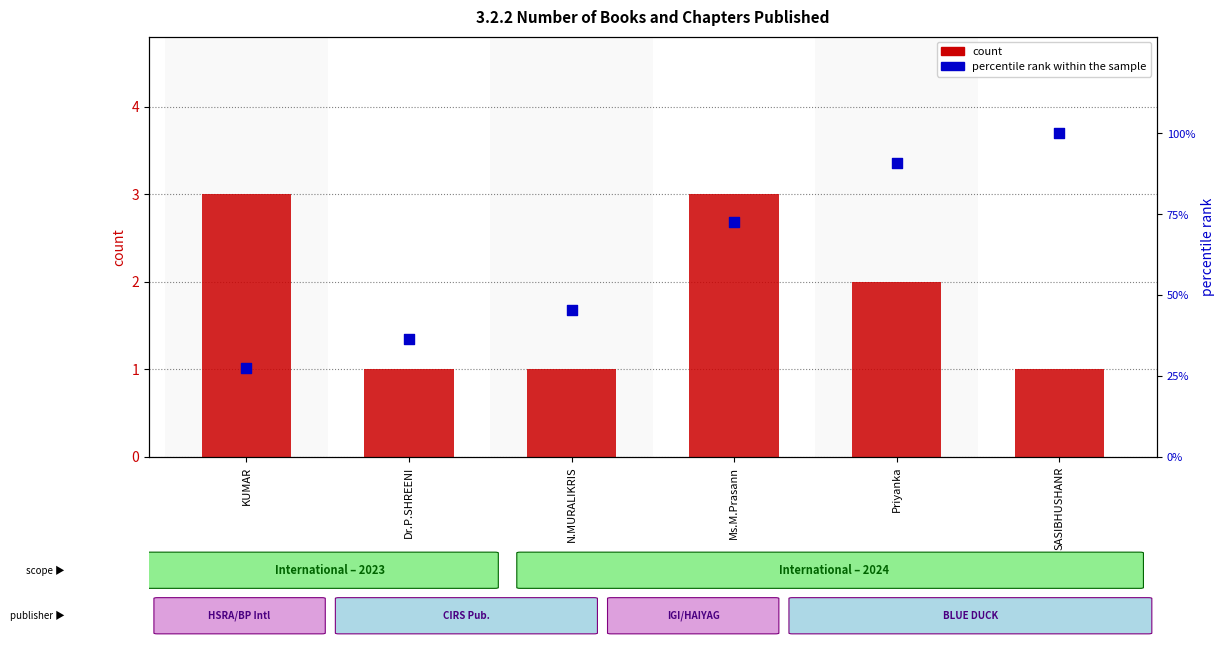

Which series reaches the maximum Y coordinate?

percentile rank within the sample